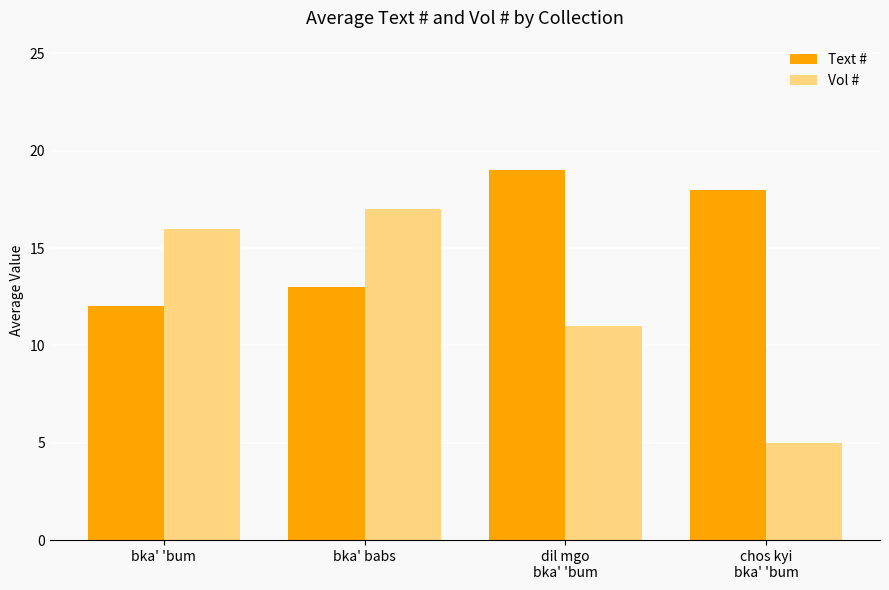

What is the difference between the second highest and second lowest values in the Vol # series?

5